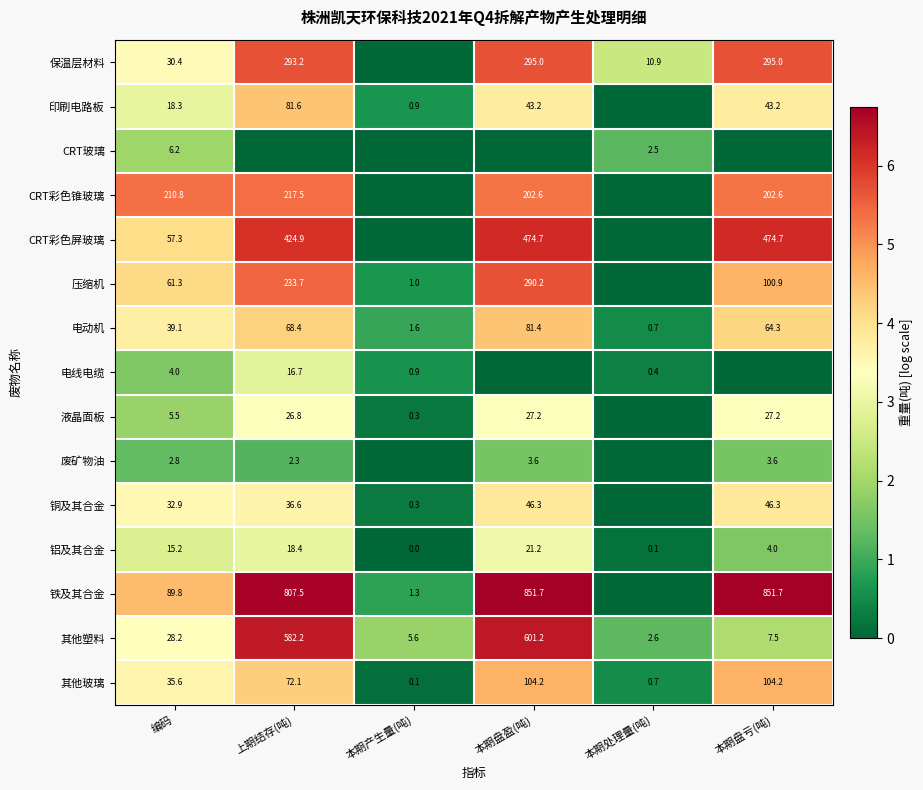

What is the sum of the 保温层材料 values at 本期处理量(吨) and 上期结存(吨)?

304.1